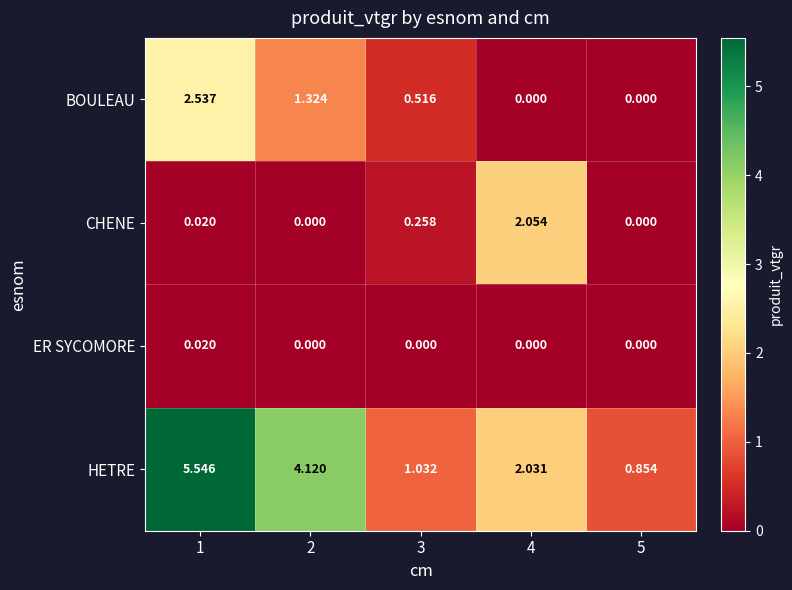

Is the value of BOULEAU at 5 greater than the value of ER SYCOMORE at 1?

No